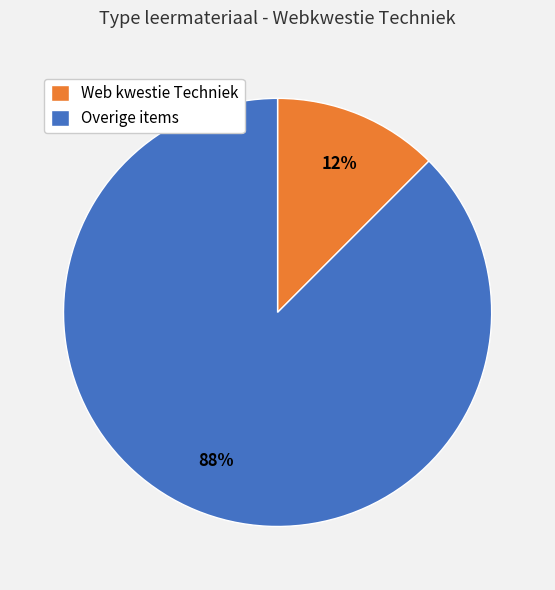

To the nearest percent, what is the average slice percentage?

50%